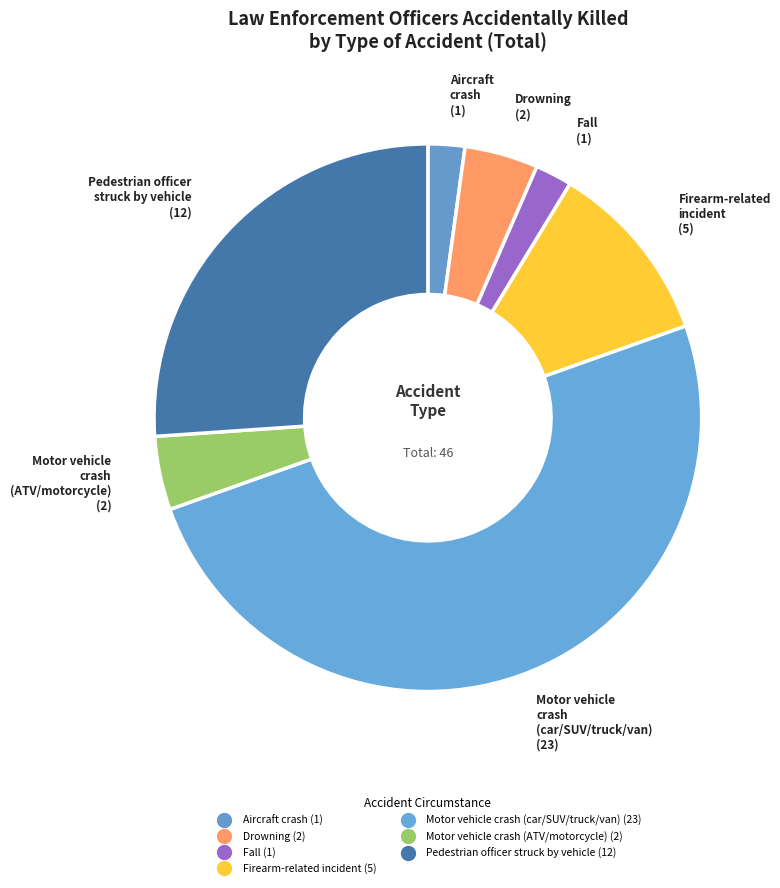

Which has a higher value, Drowning or Aircraft crash?

Drowning